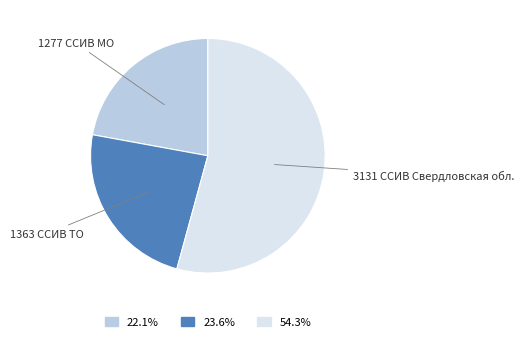

Which category accounts for the majority?

3131 ССИВ Свердловская обл.